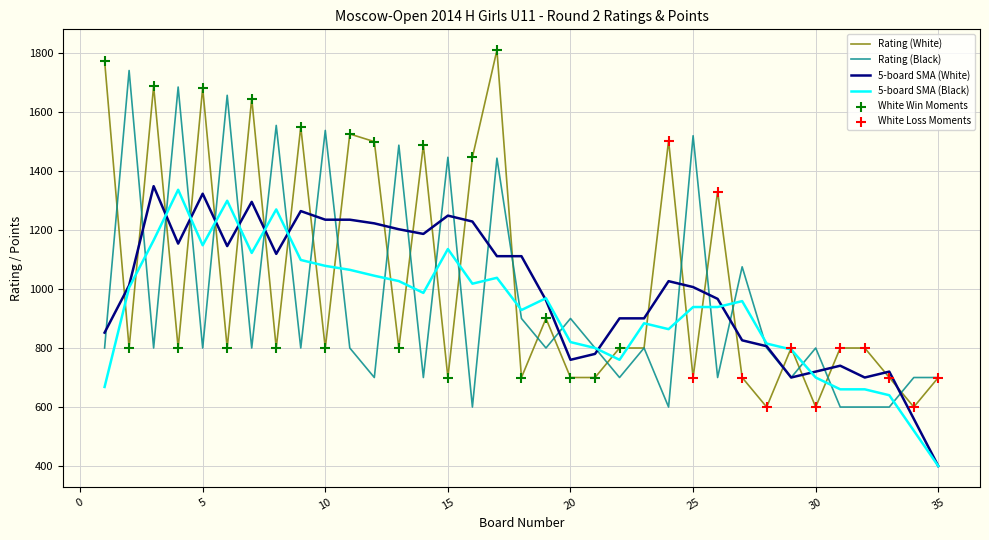

What is the minimum value for 5-board SMA (Black)?

400.0